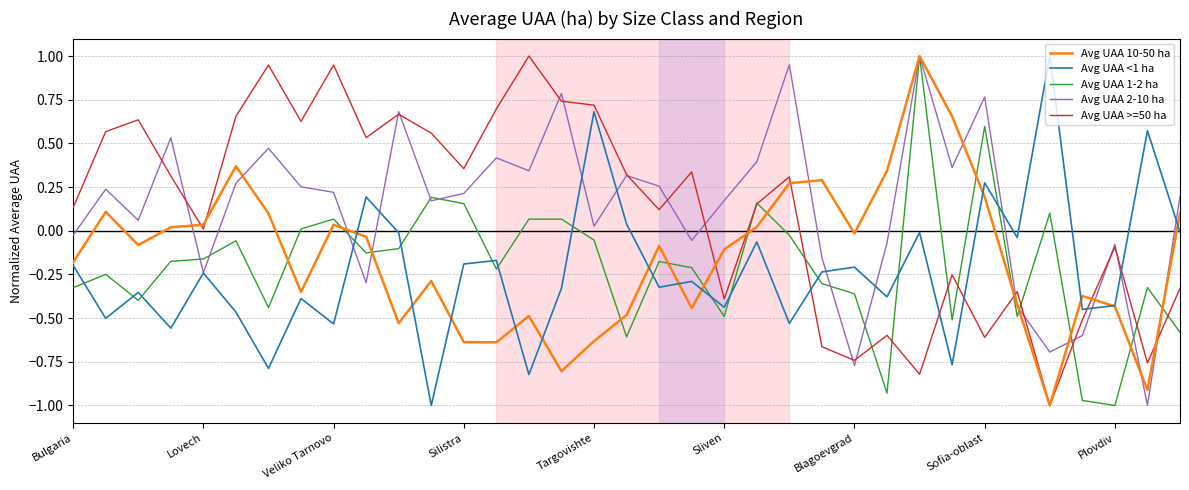

How many lines are shown in the chart?

5